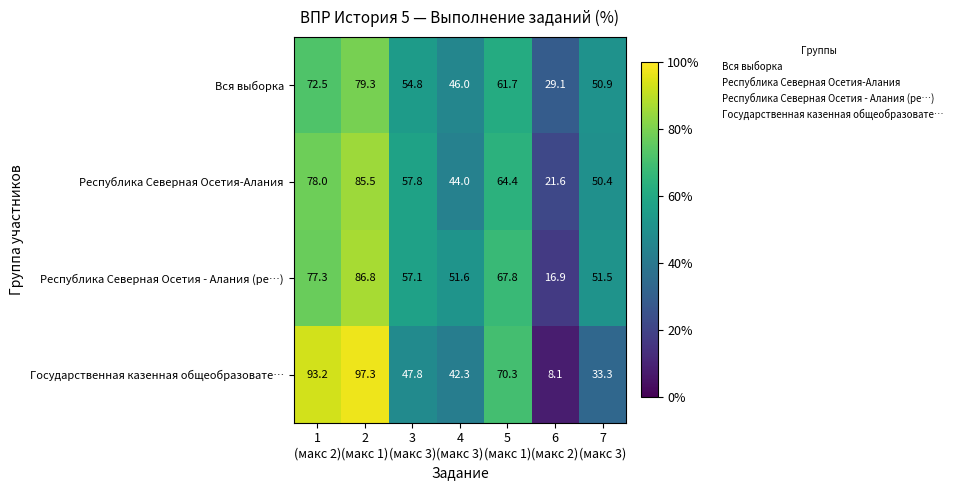

What is the sum of all Республика Северная Осетия - Алания (ре…) values?

409.0